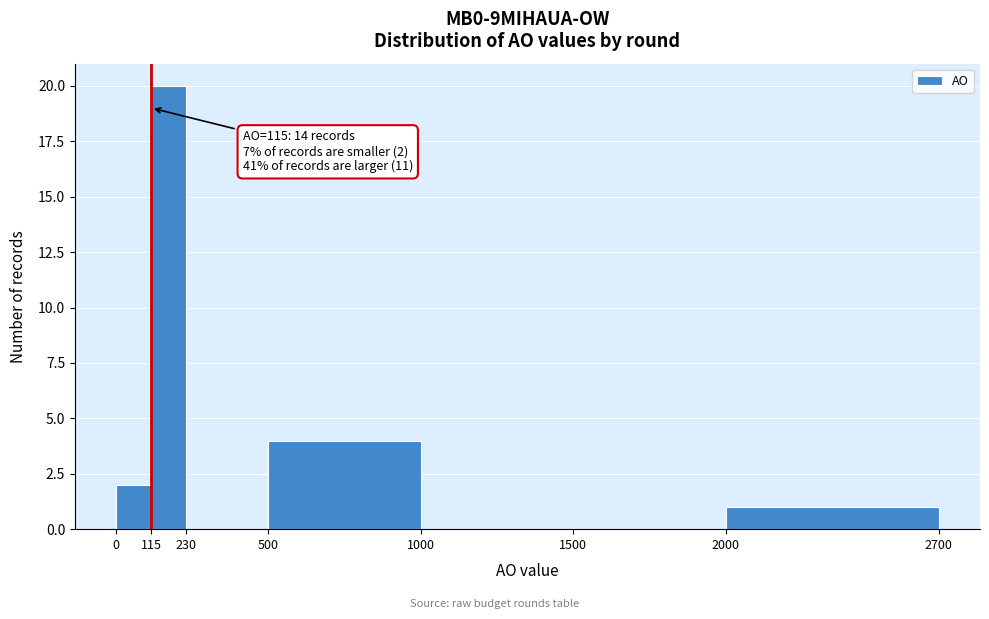

Which range on the x-axis has the tallest bar?

115 to 230